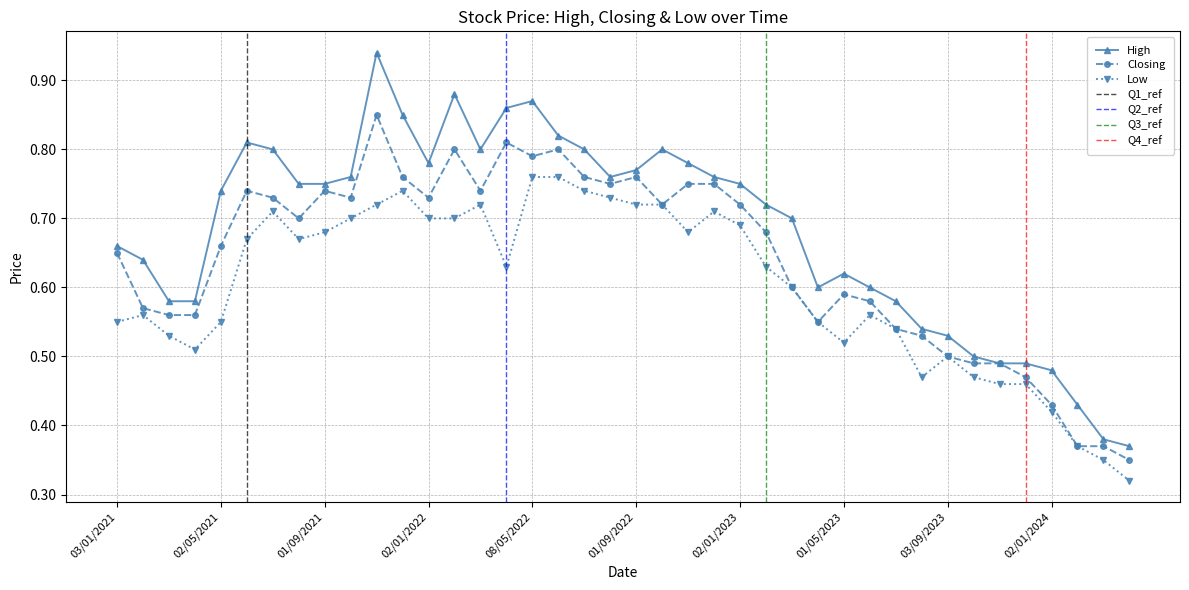

What is the approximate value of Low at 01/04/2021?

0.5